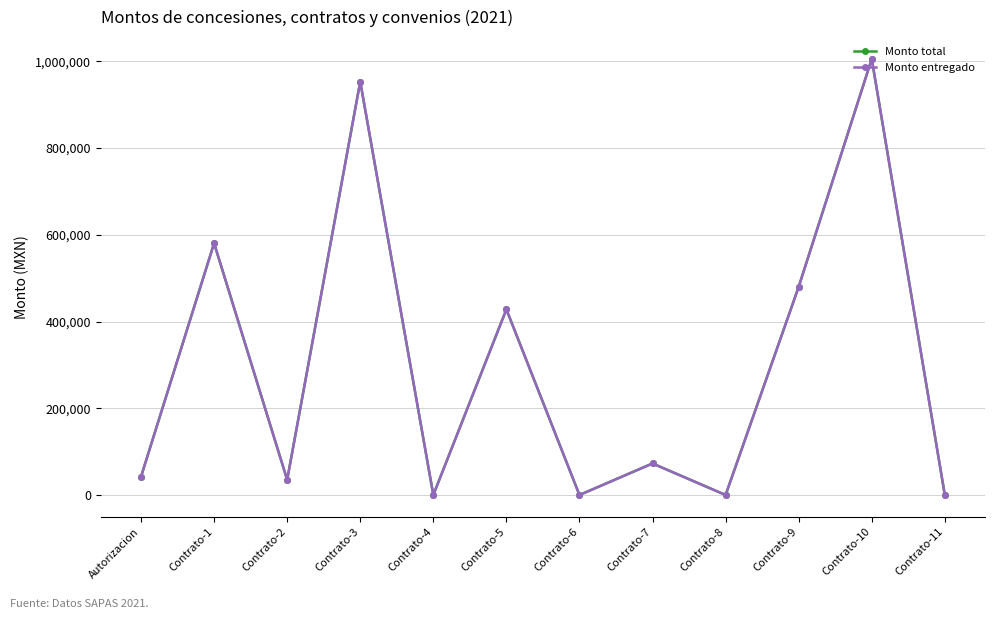

What is the total value across all series at Contrato-5?

856227.0